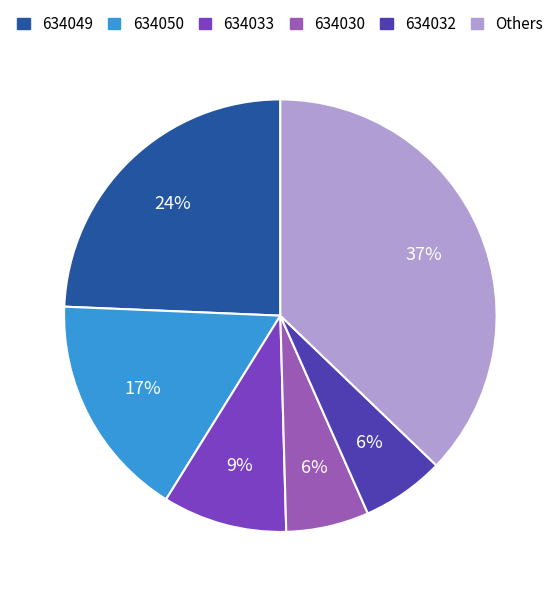

True or false: 634049 accounts for 30% of the total.

False